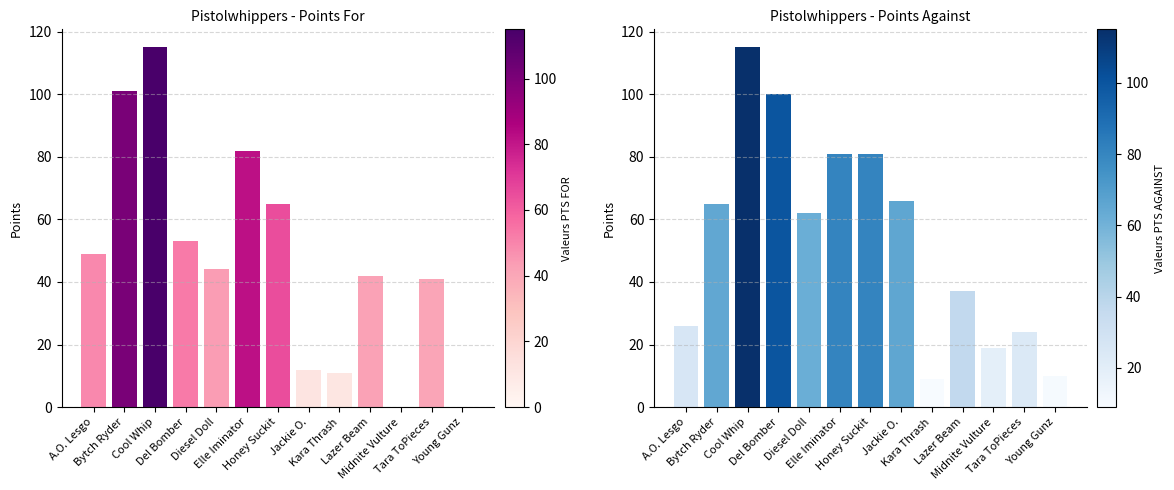

The value of PTS AGAINST at Del Bomber is 100. True or false?

True